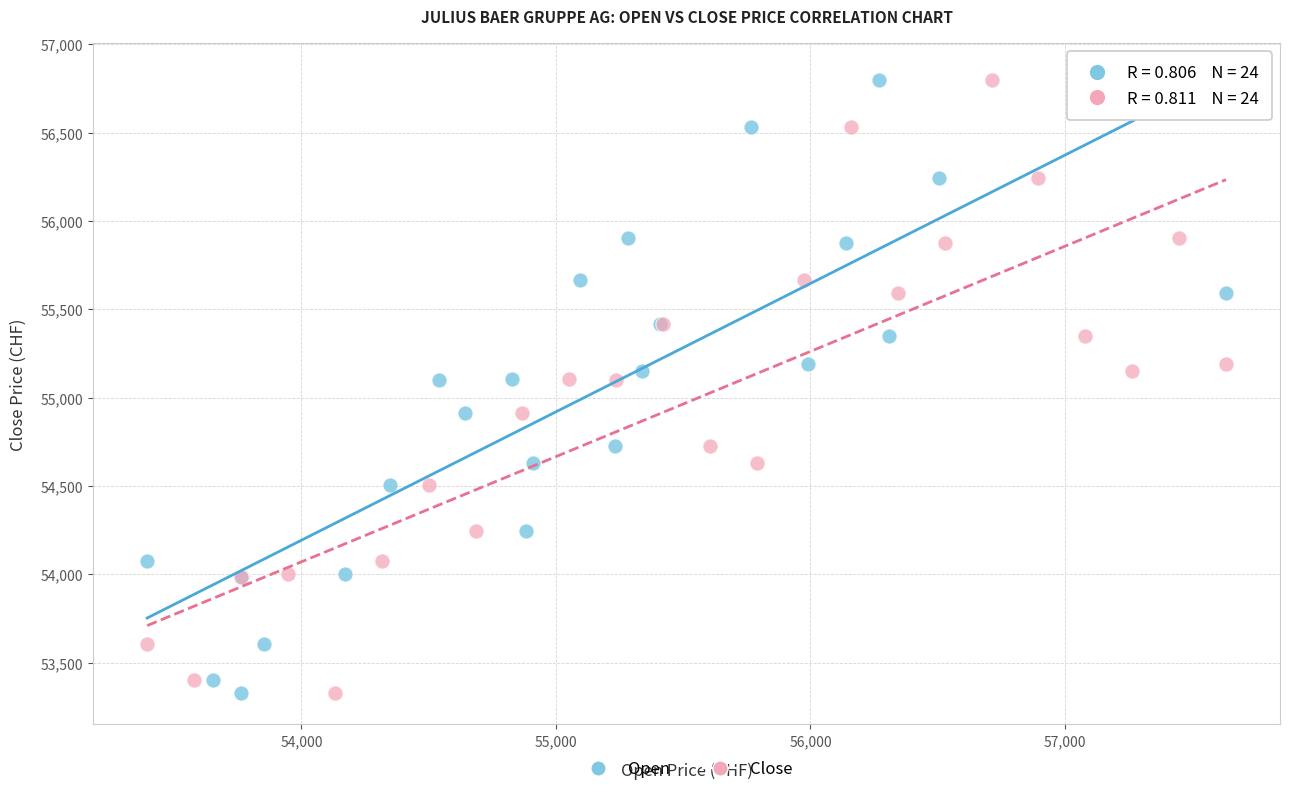

What are all the series names shown in the legend?

Open, Close